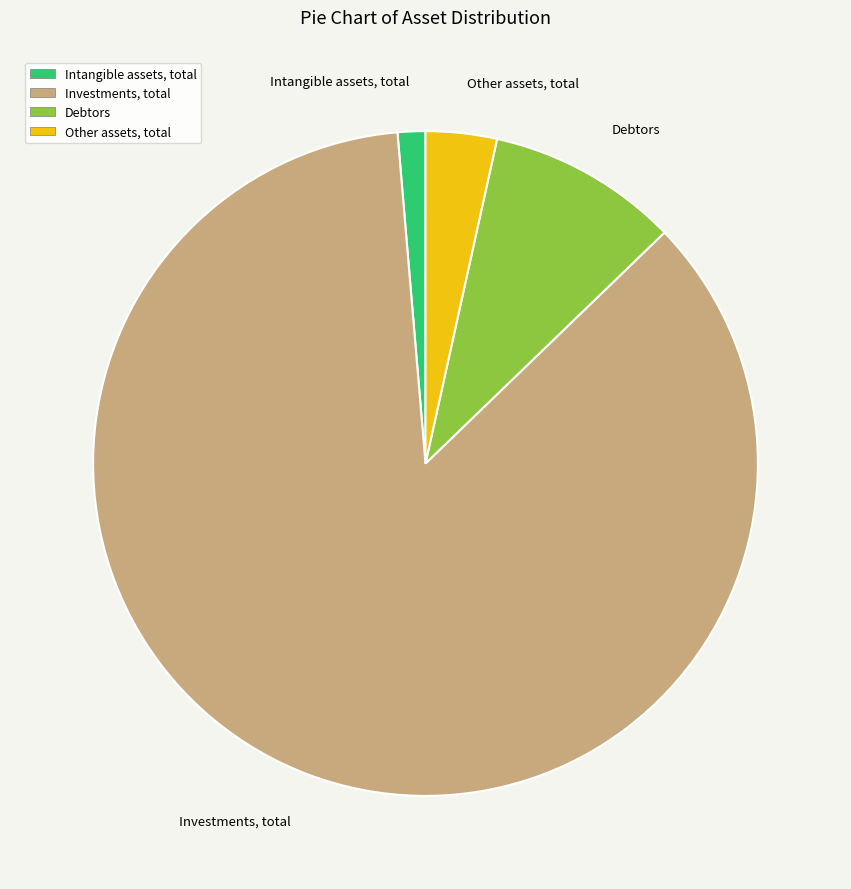

What is the smallest slice in the pie chart?

Intangible assets, total